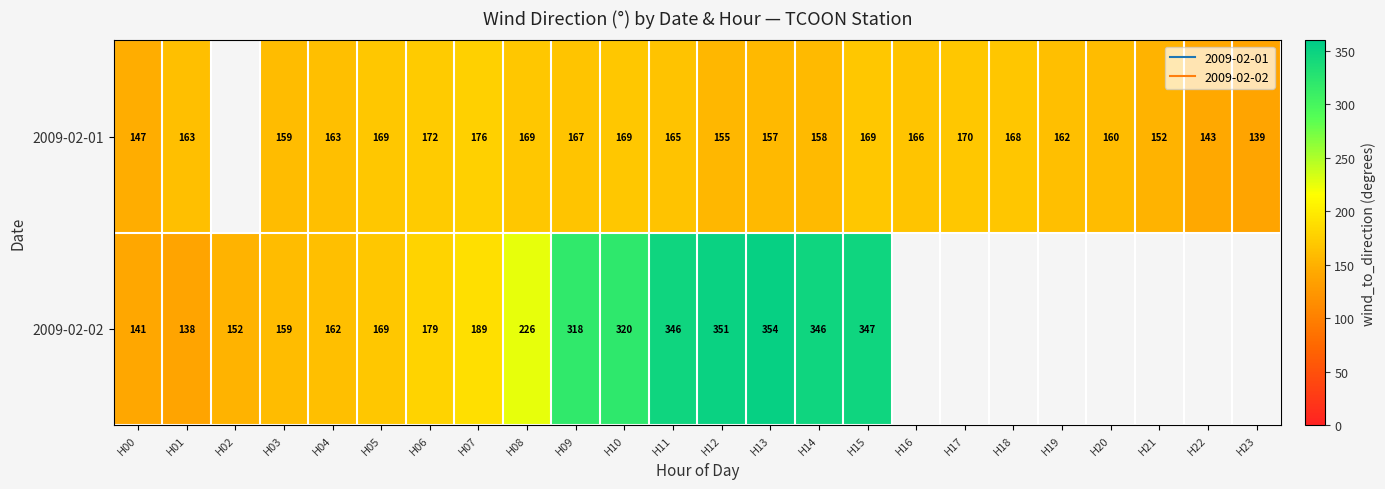

At which label does 2009-02-02 reach its minimum?

H01